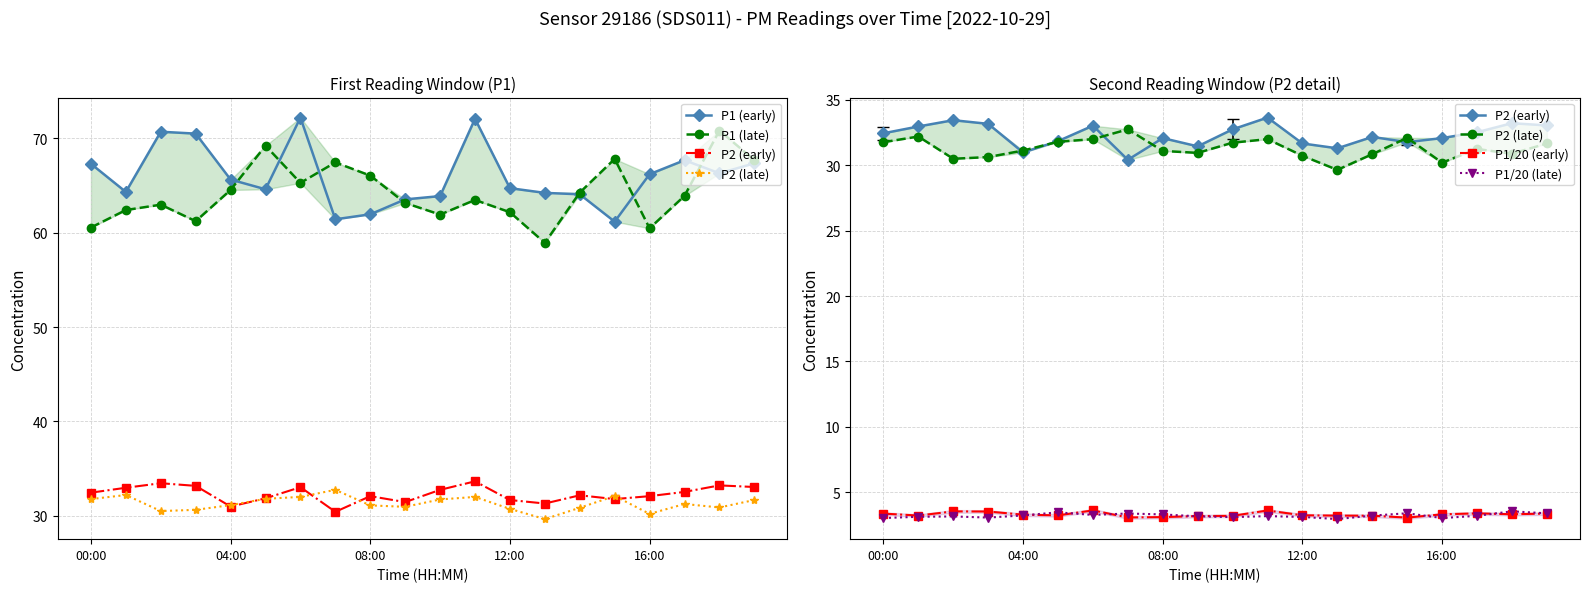

What is the label of the 10th point from the left?

9